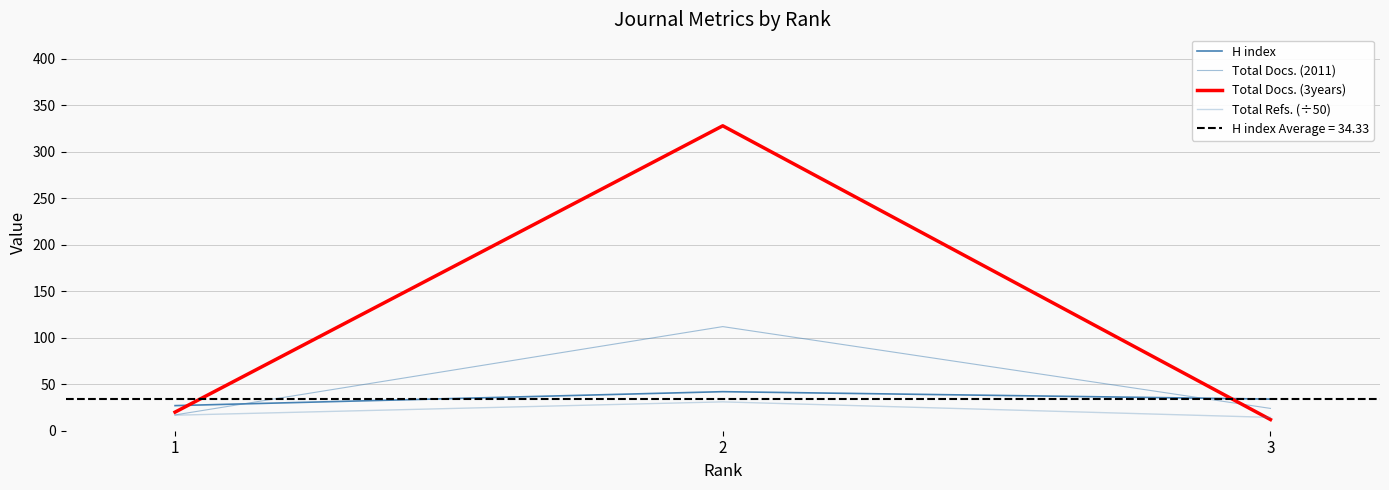

What is the value of the Total Docs. (2011) point at the 3rd from the left?

24.0